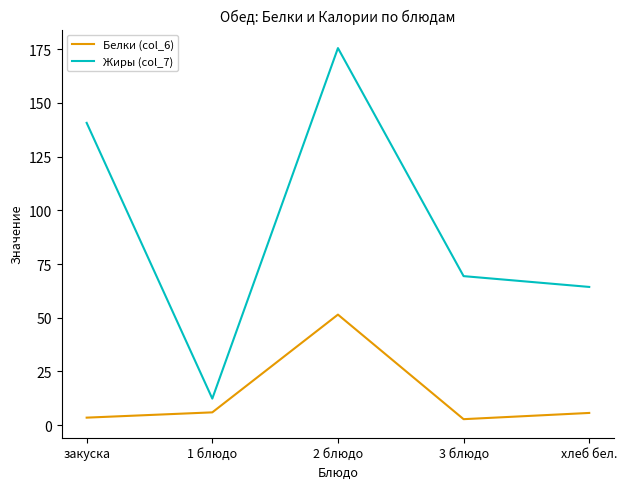

What is the total value across all series at закуска?

144.2